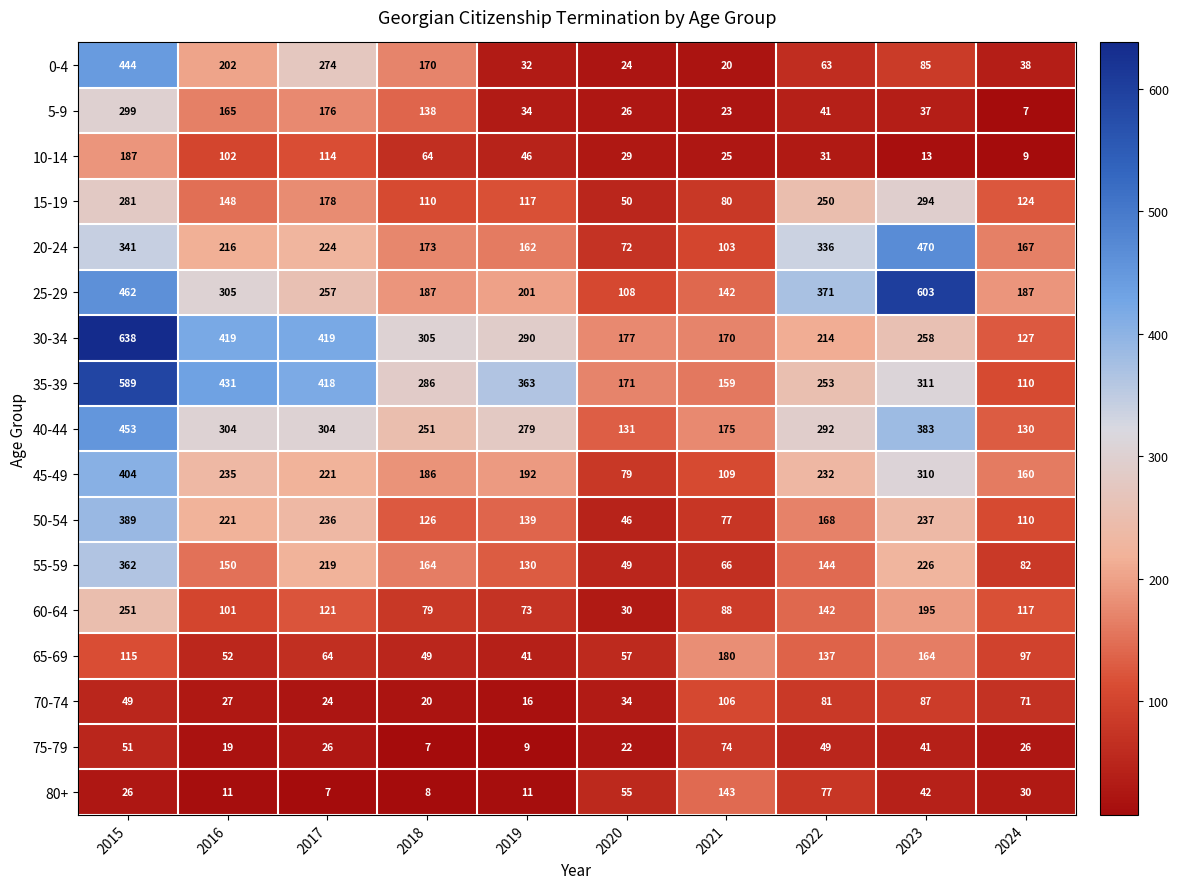

At how many categories does at least one series exceed 280?

7